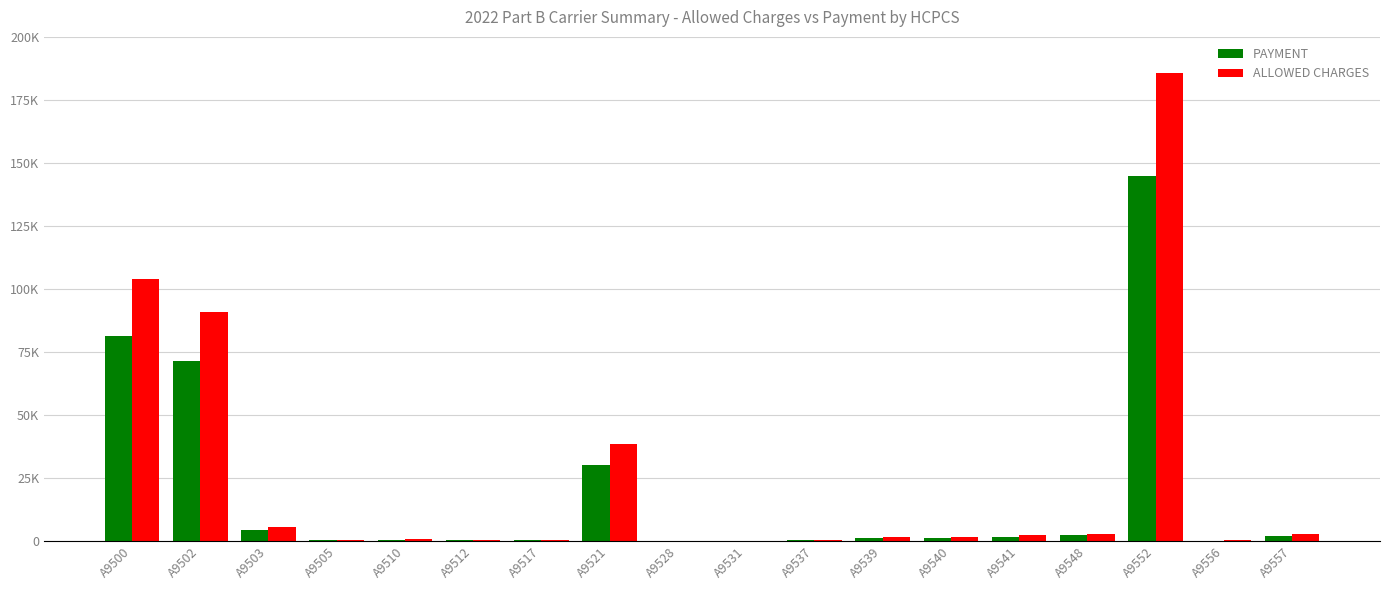

List the series in order of their peak value, lowest first.

PAYMENT, ALLOWED CHARGES